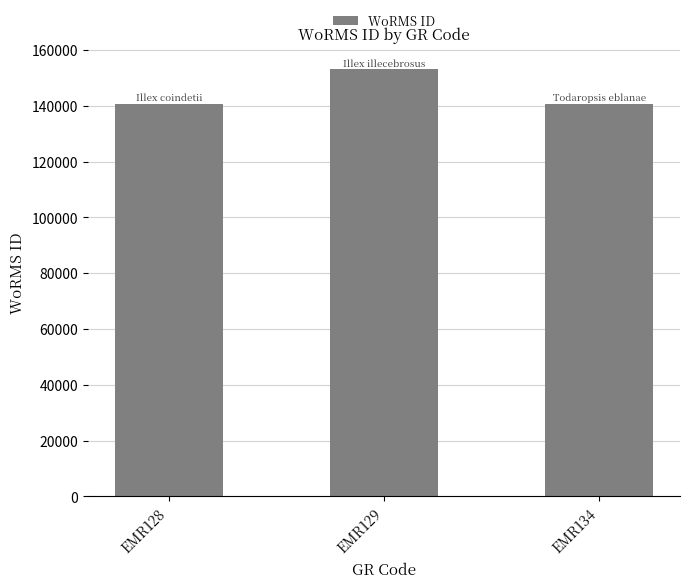

What is the difference between the values at EMR128 and EMR134?

4